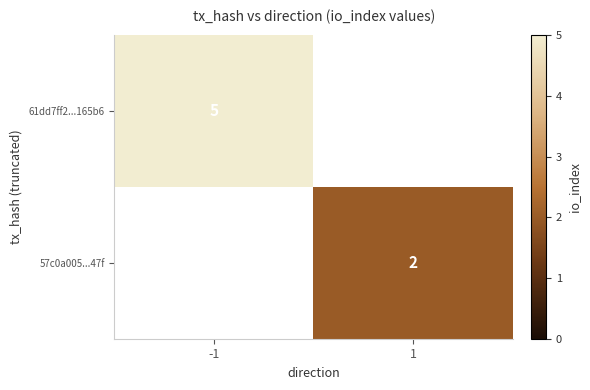

Is it true that 57c0a005...47f equals 2 at 1?

True